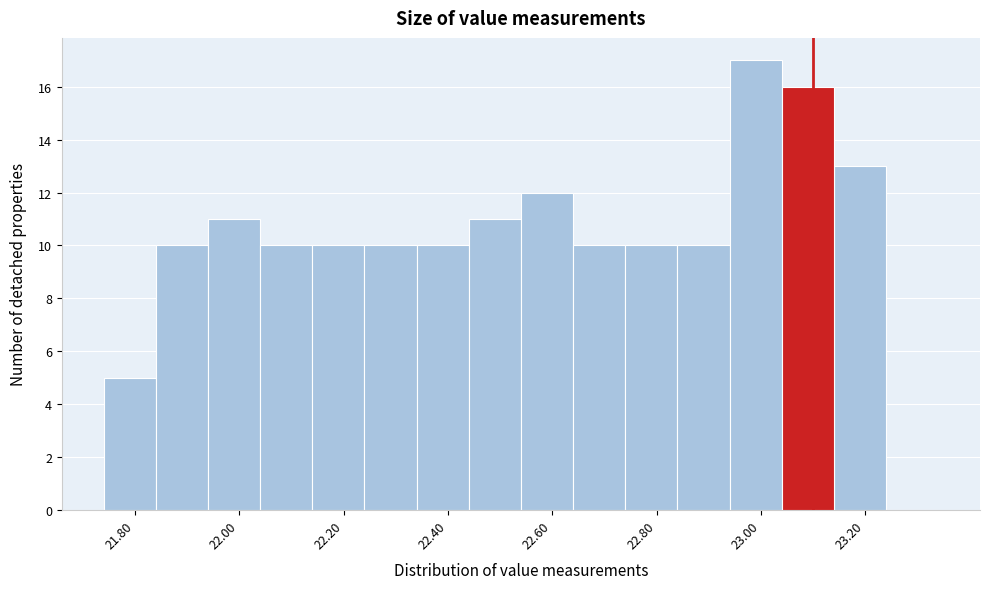

Reading left to right, list every bar in this chart as the range it spans on the x-axis followed by its height. The values are not printed on the chart, so give them approximately, as read against the axis.

21.74 to 21.84: 5
21.84 to 21.94: 10
21.94 to 22.04: 11
22.04 to 22.14: 10
22.14 to 22.24: 10
22.24 to 22.34: 10
22.34 to 22.44: 10
22.44 to 22.54: 11
22.54 to 22.64: 12
22.64 to 22.74: 10
22.74 to 22.84: 10
22.84 to 22.94: 10
22.94 to 23.04: 17
23.04 to 23.14: 16
23.14 to 23.24: 13
23.24 to 23.34: 0